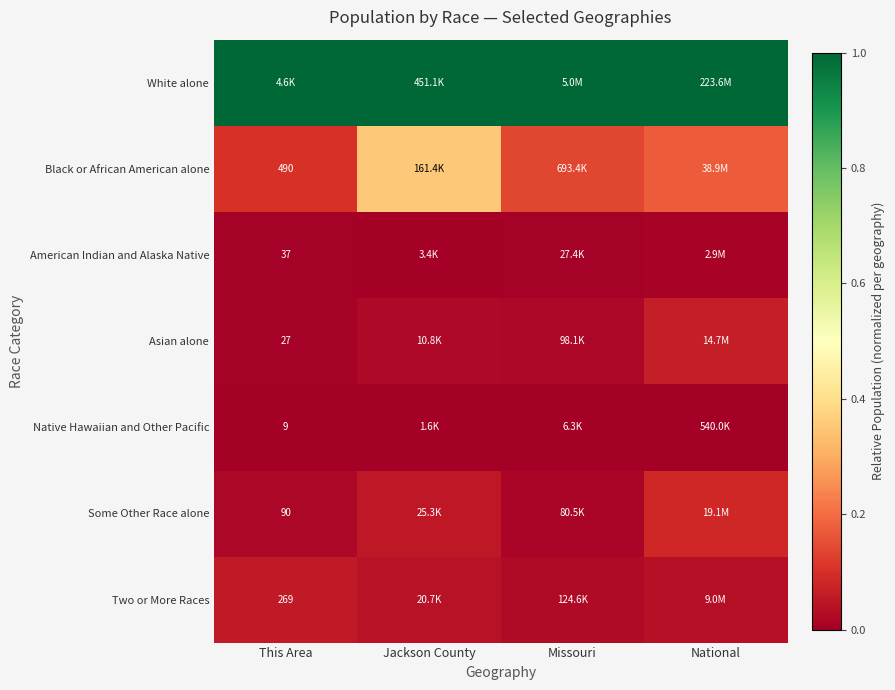

What is the minimum value for Black or African American alone?

0.1